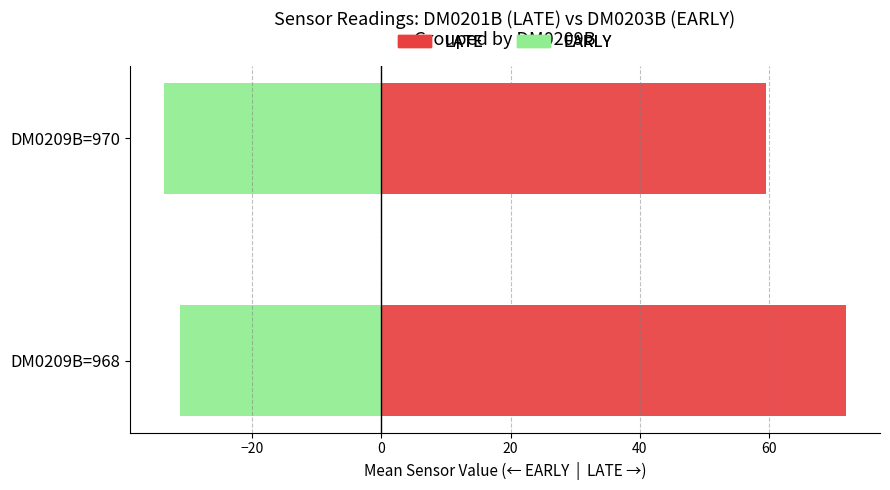

What is the total value across all series at DM0209B=968?

40.8